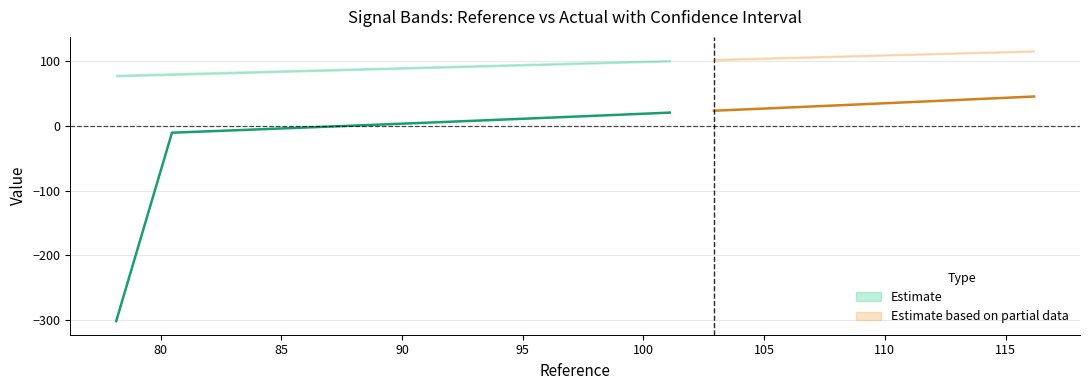

Is this an area chart (filled region under the line)?

No